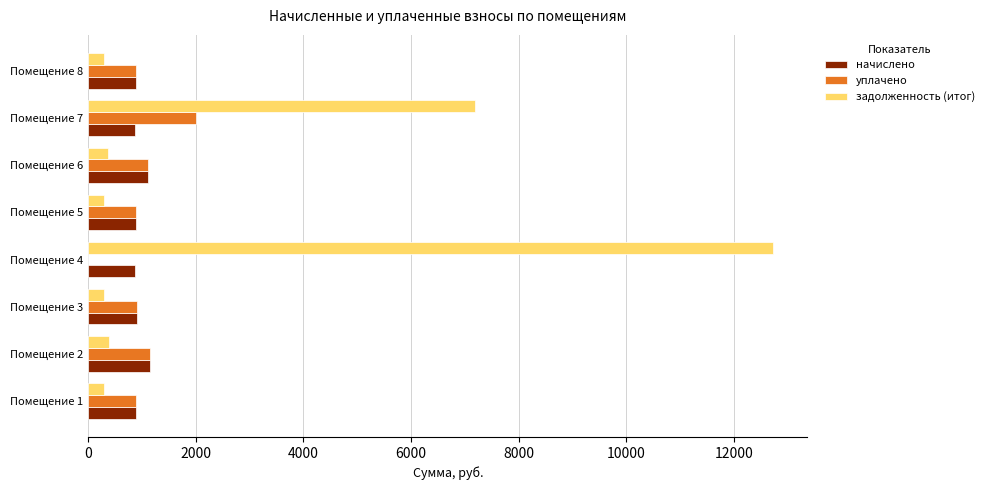

How many series are shown in this chart?

3